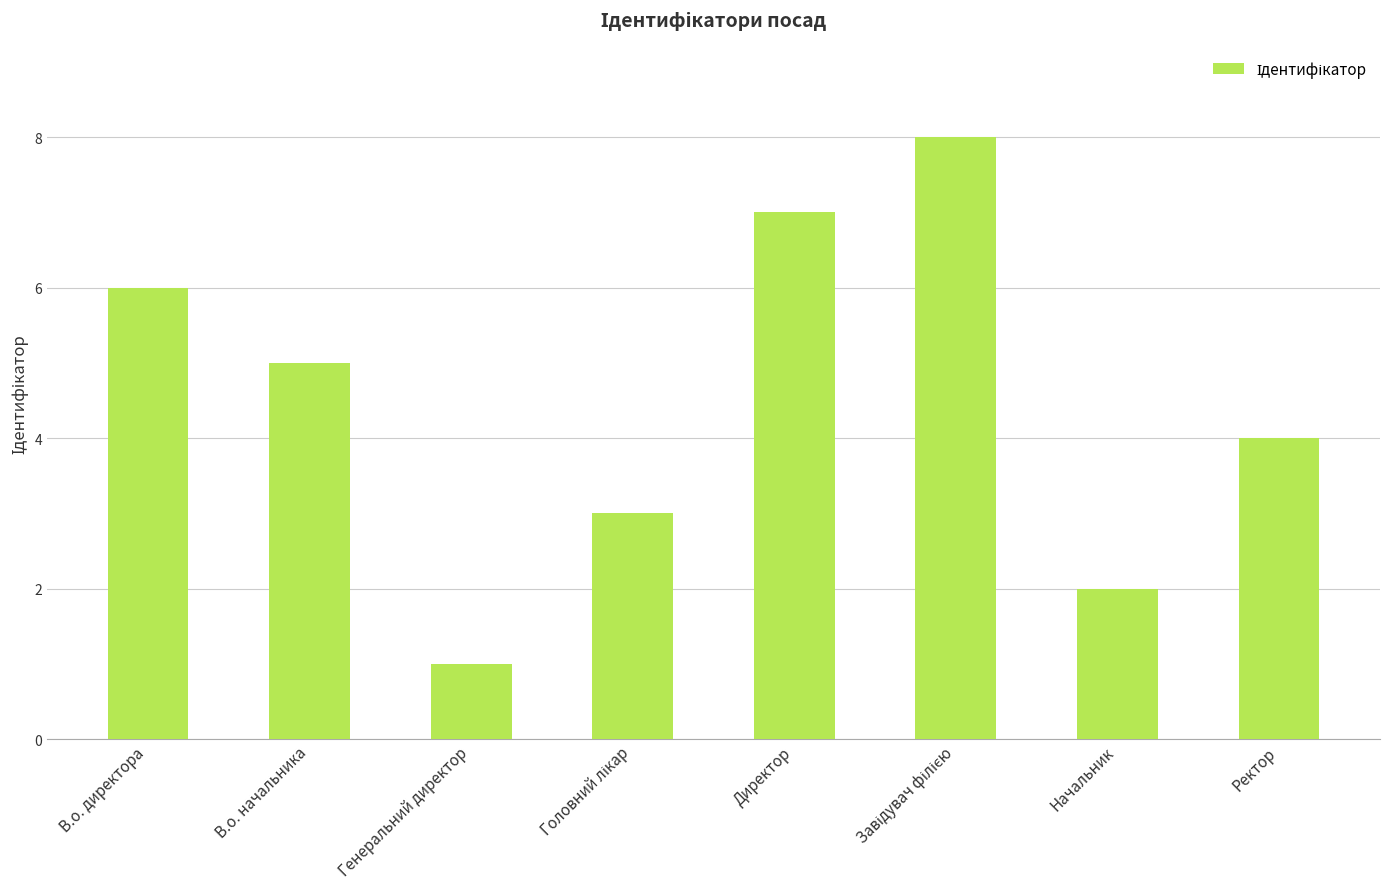

How many bars are there in total?

8